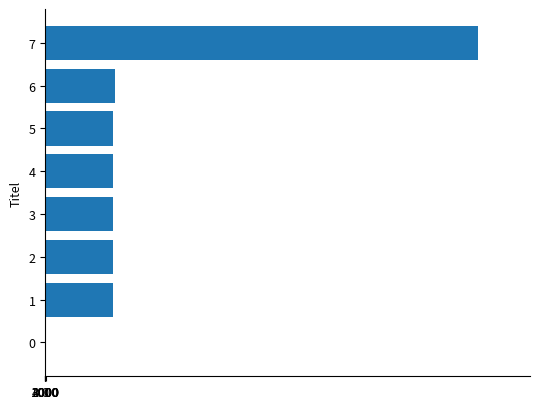

Is it true that the value at 5 is 1008504?

True